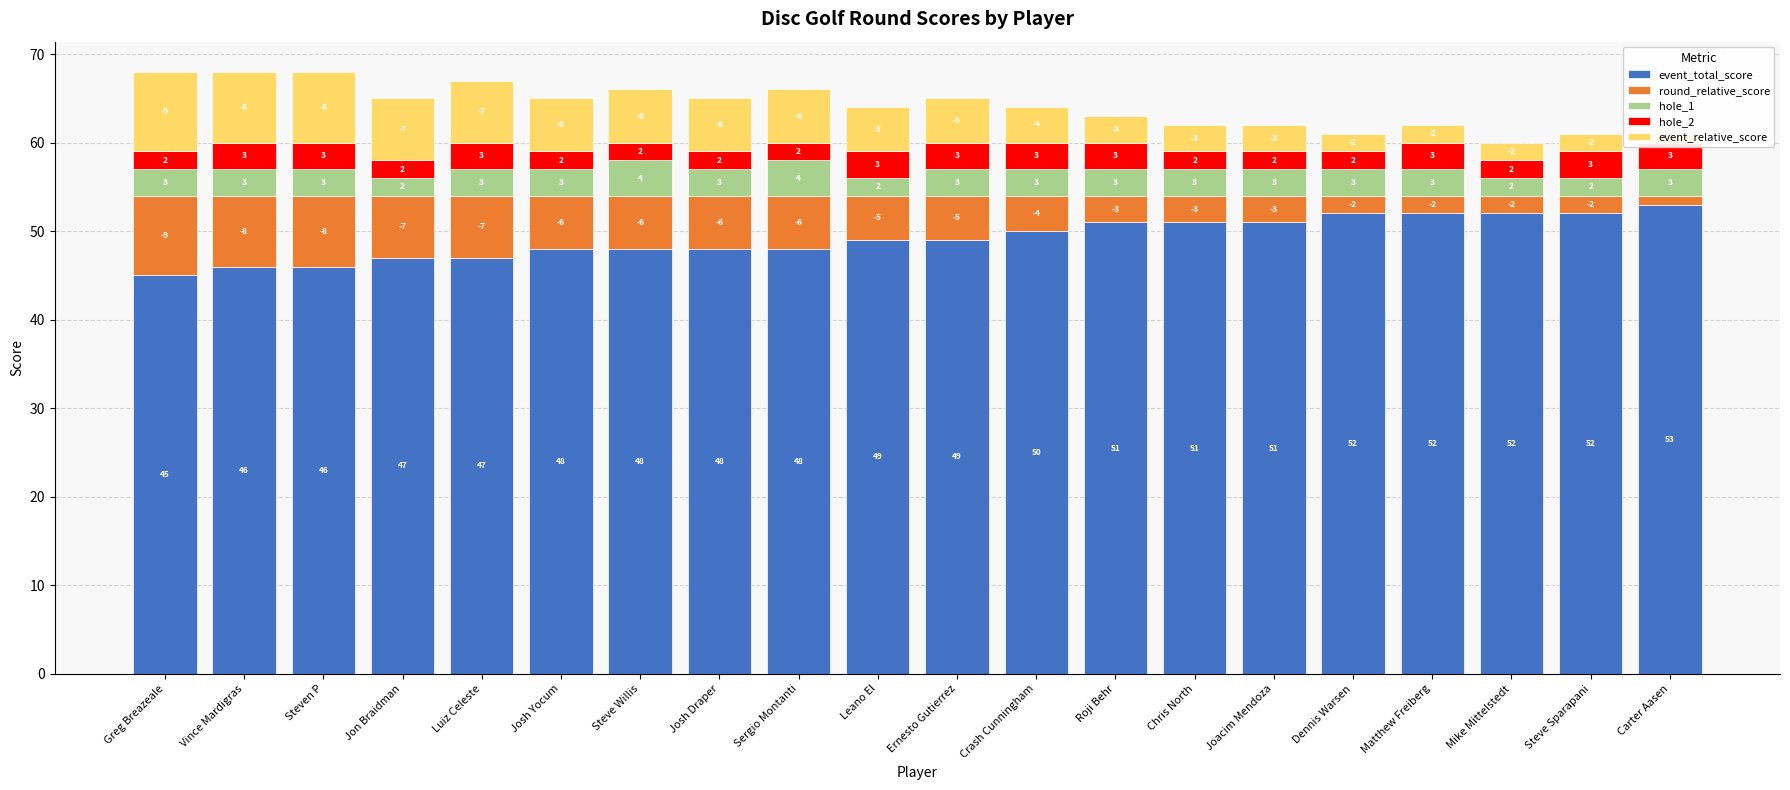

What is the minimum value for event_total_score?

45